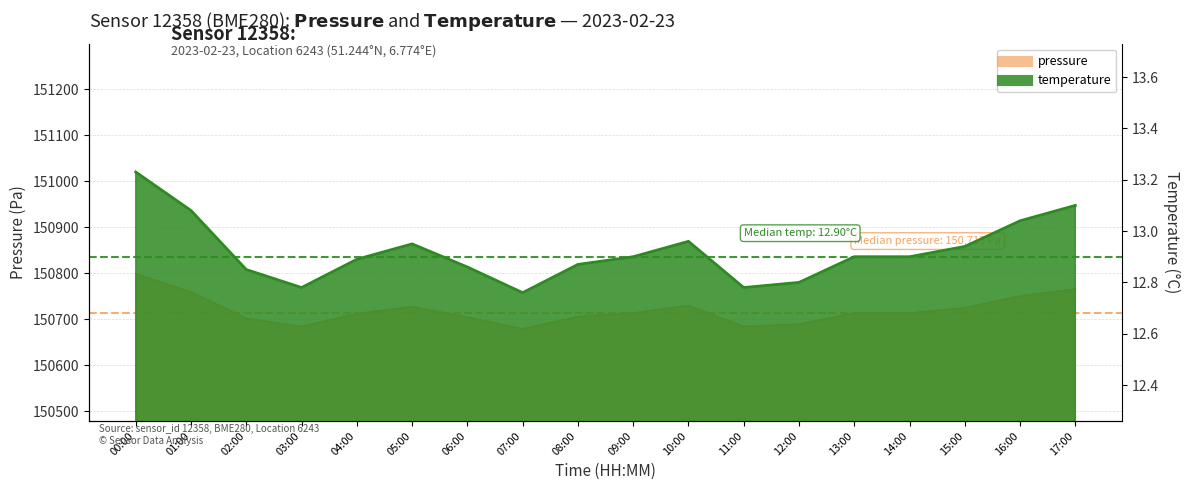

Which category has the highest value in the pressure series?

00:00